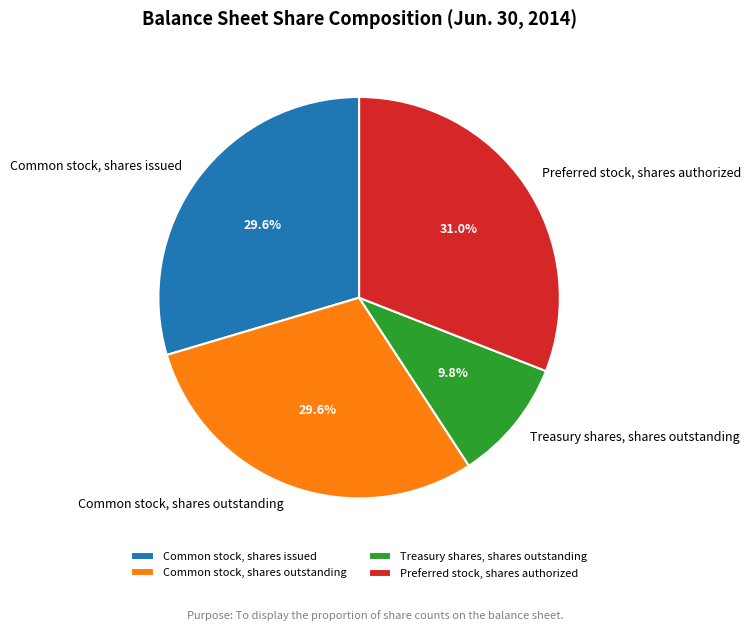

Does Common stock, shares issued represent more than half of the total?

No